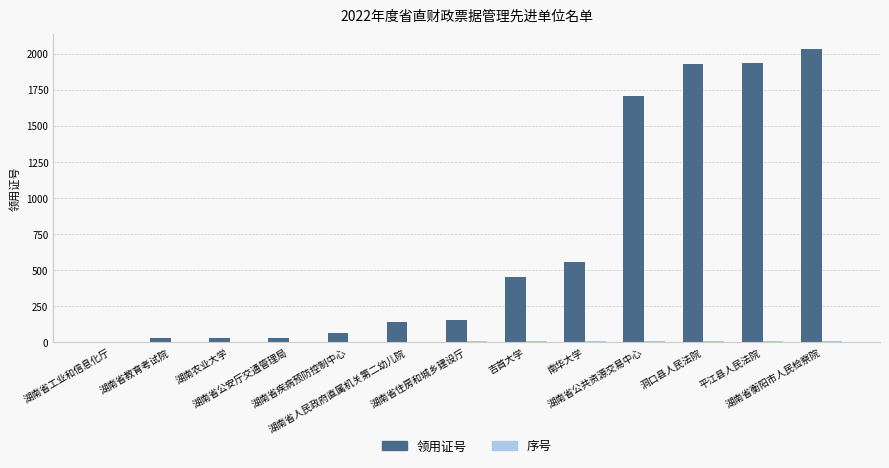

What is the maximum value for 领用证号?

2033